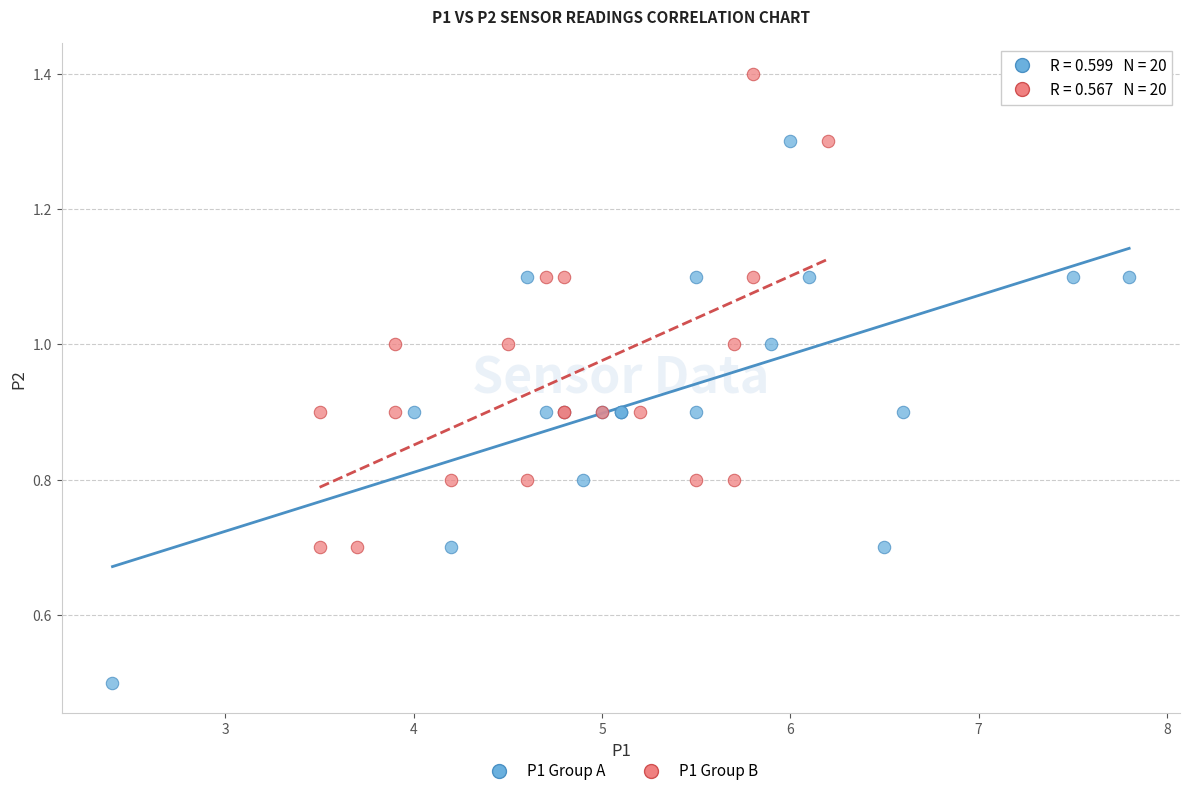

Which series reaches the minimum Y coordinate?

P1 Group A